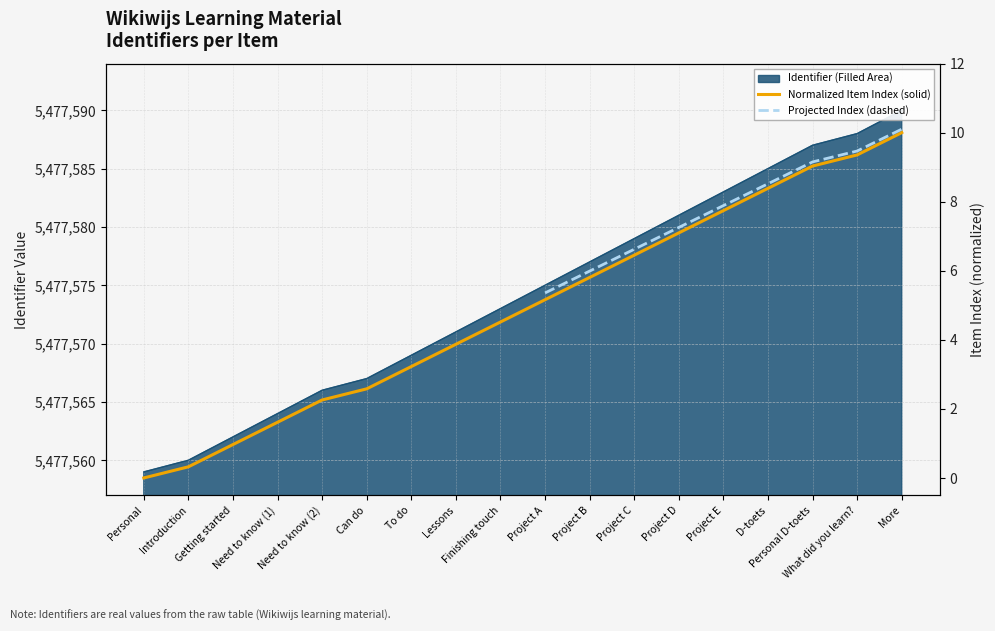

What is the value of the 4th point from the left?

1.6